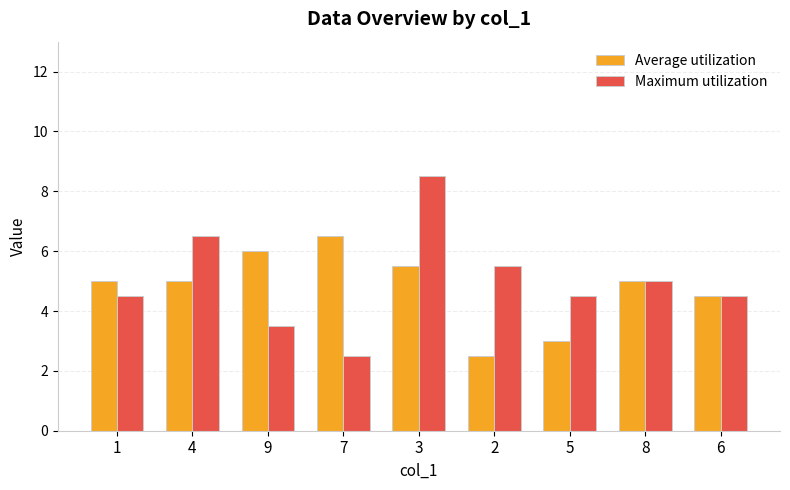

What is the difference between the Average utilization values at 9 and 2?

3.5